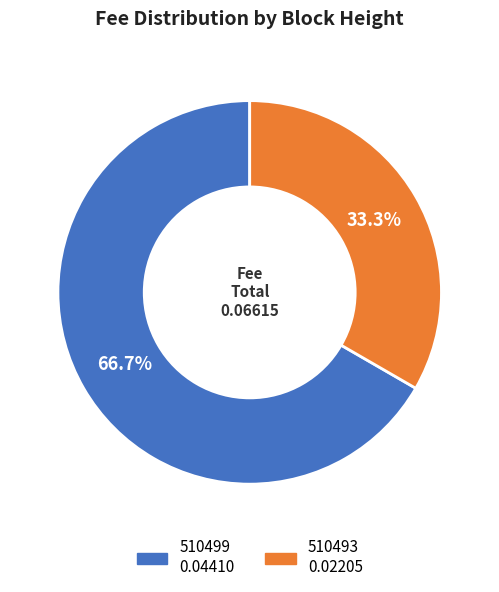

True or false: 510493 accounts for 33% of the total.

True